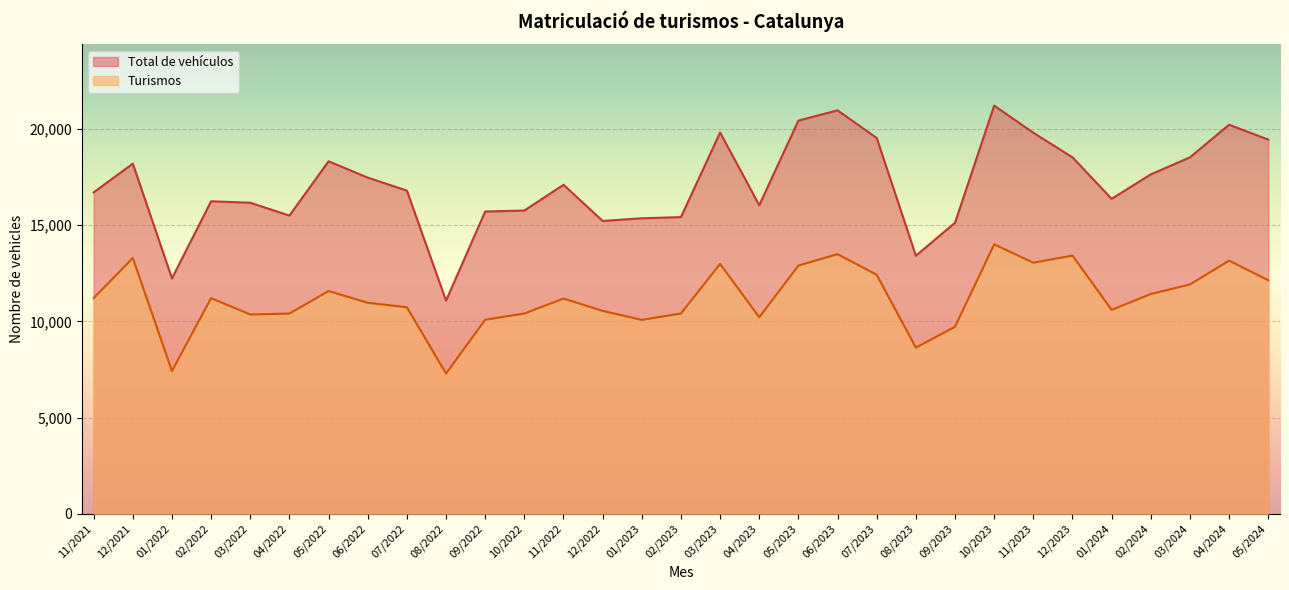

What is the greatest value displayed?

21211